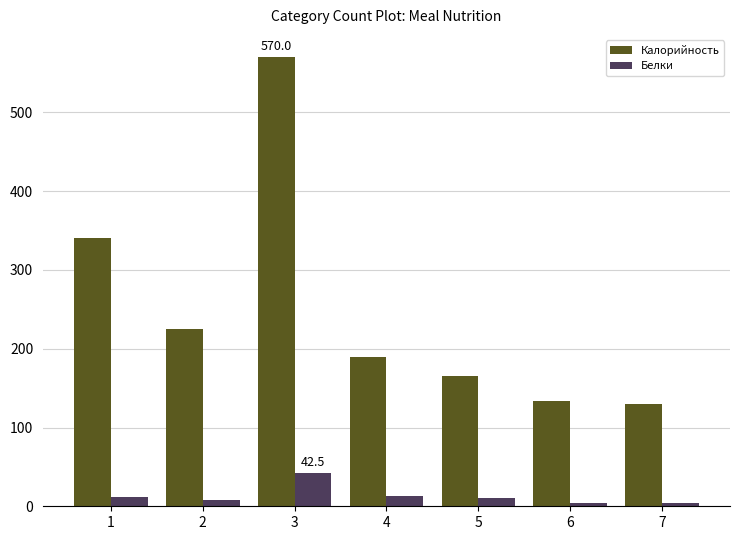

Which series has the largest range (max minus min)?

Калорийность